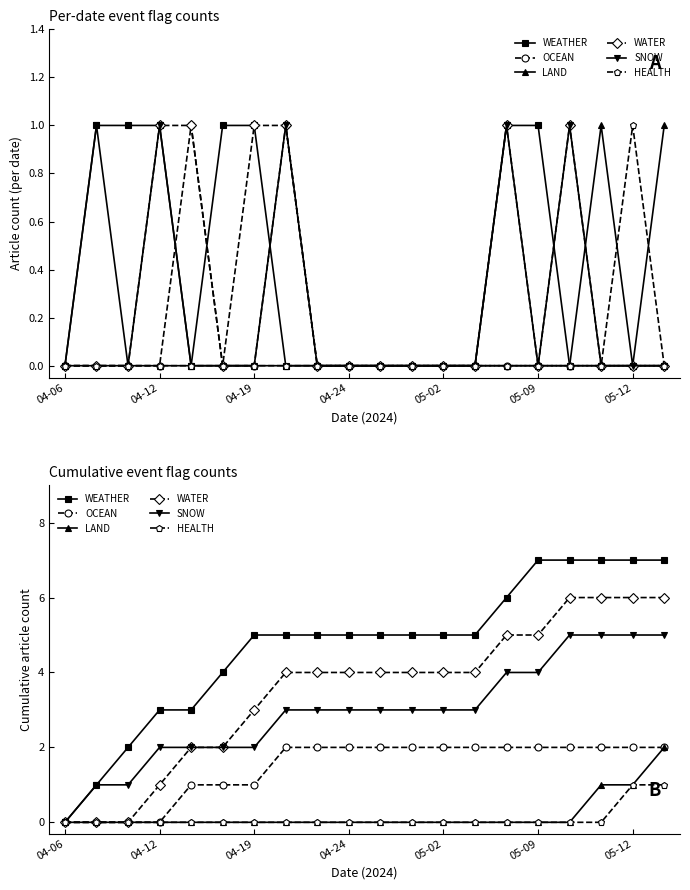

How many lines are shown in the chart?

6